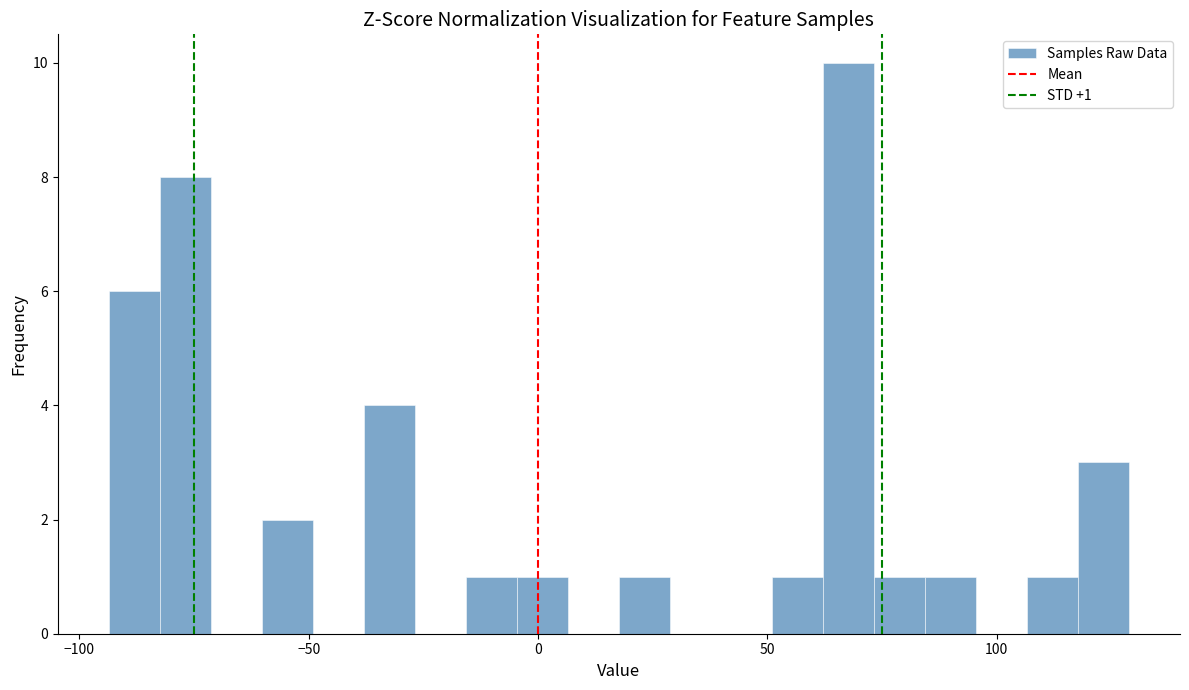

Around what value on the x-axis is the tallest bar? Give the approximate position of its centre, as read against the axis.

70